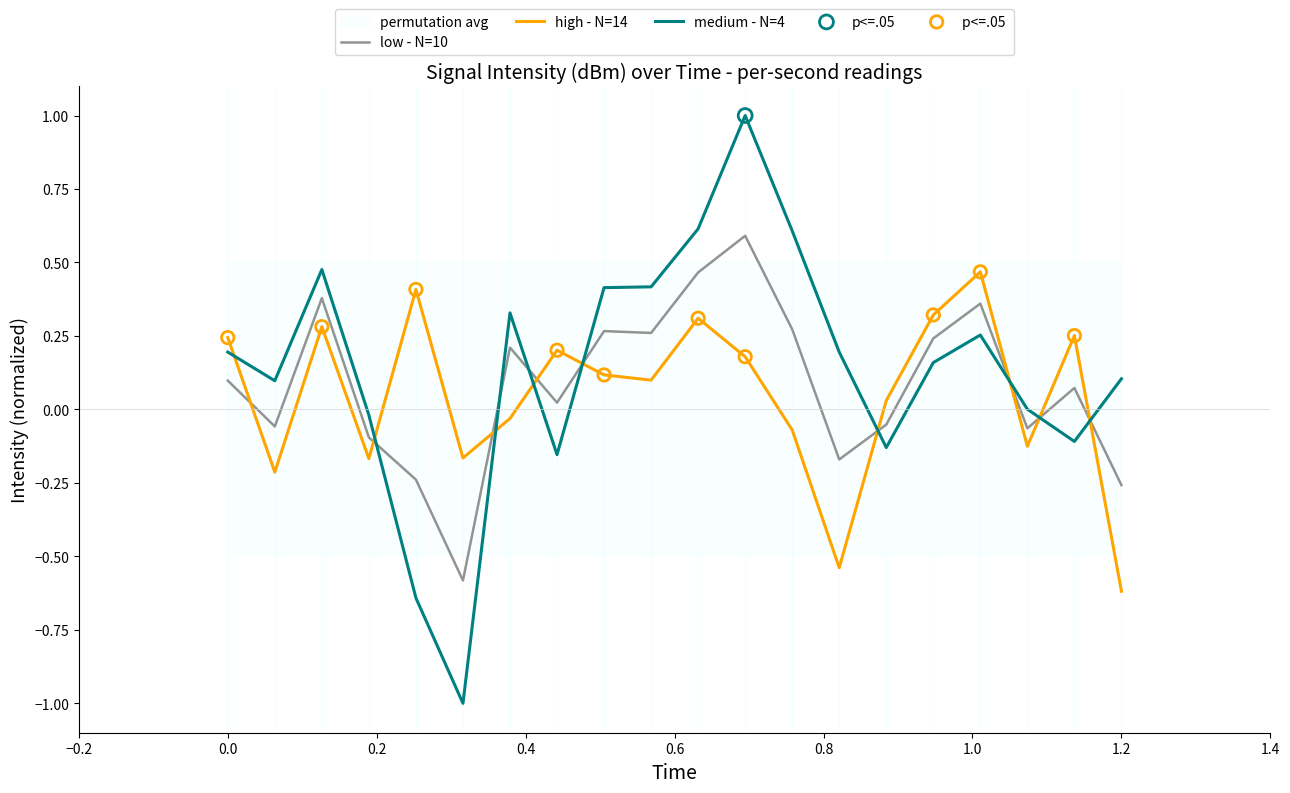

What is the highest value of the low - N=10 series?

0.6